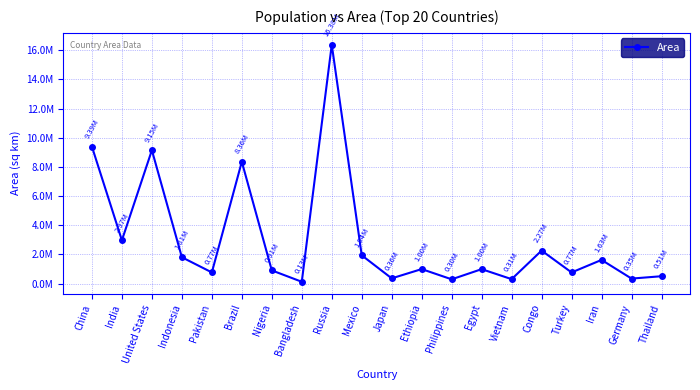

At which category does the data reach its first local peak?

United States